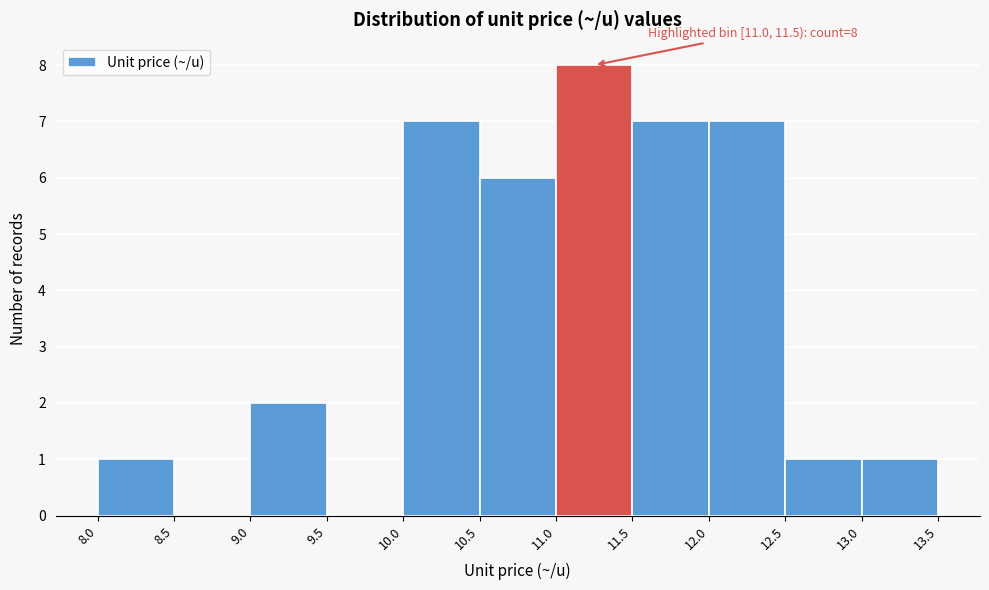

Over which range of the x-axis is the bar tallest?

11.0 to 11.5